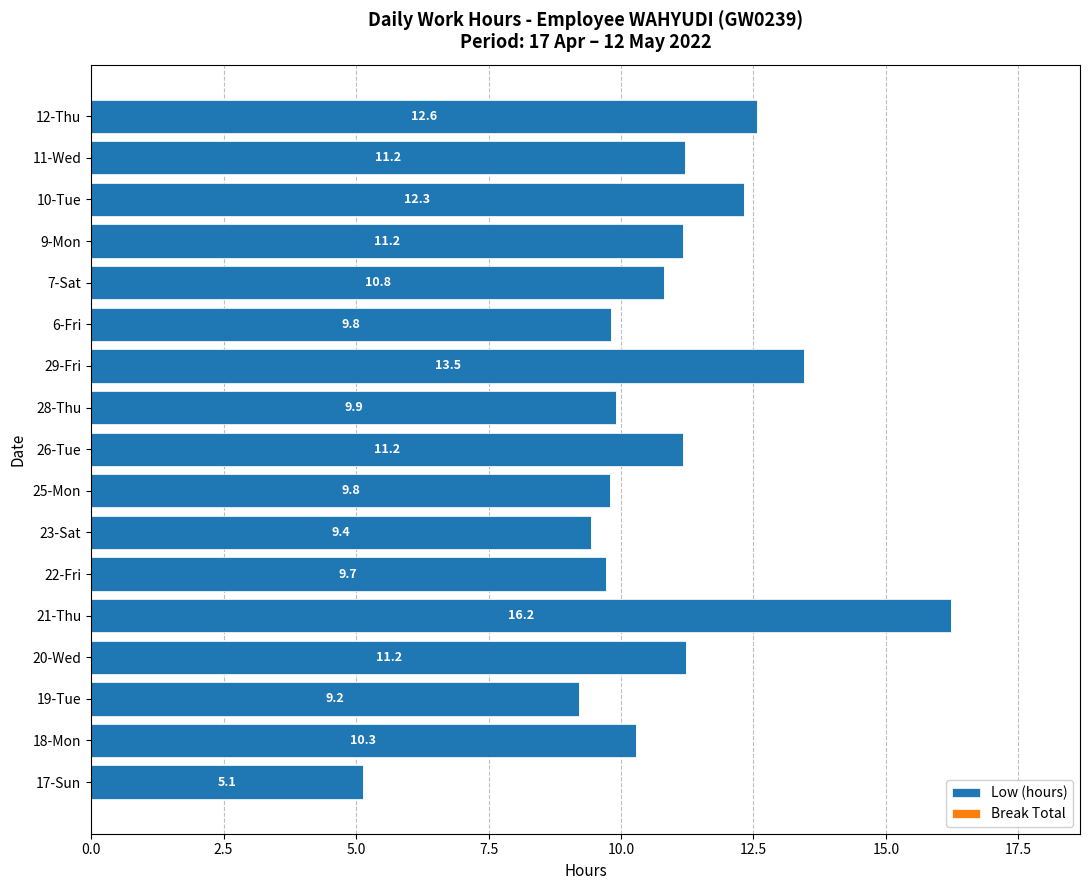

How many values are below 10?

7